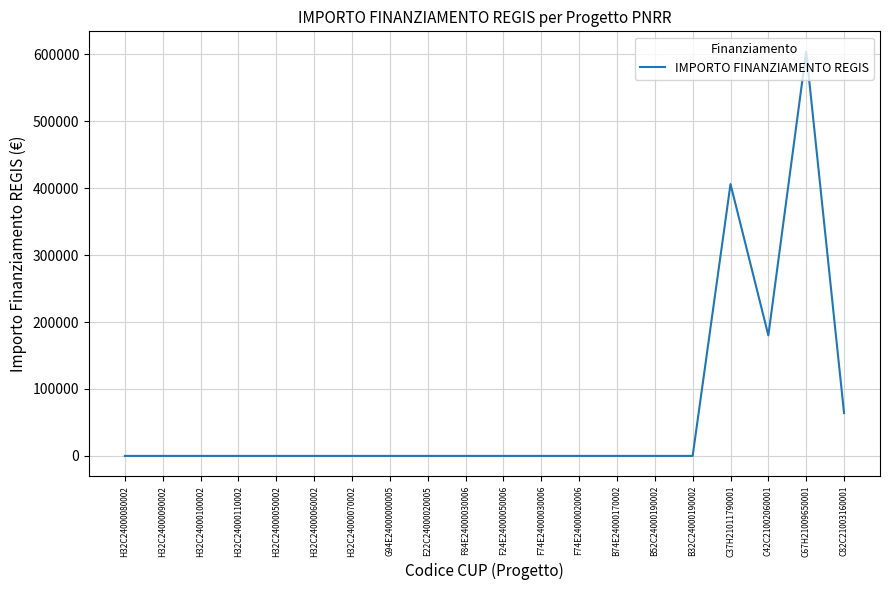

Between F24E24000050006 and C42C21002060001, which is larger?

C42C21002060001